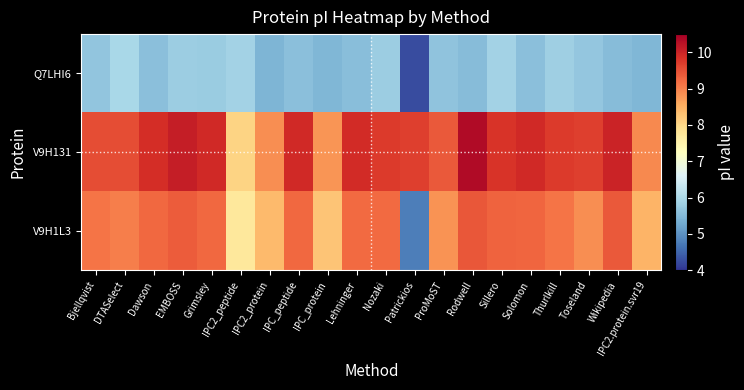

Reading right to left, list all the values displayed in this chart.

Q7LHI6: IPC2.protein.svr19=5.5	Wikipedia=5.5	Toseland=5.7	Thurlkill=5.8	Solomon=5.6	Sillero=5.9	Rodwell=5.5	ProMoST=5.6	Patrickios=4.3	Nozaki=5.8	Lehninger=5.5	IPC_protein=5.4	IPC_peptide=5.6	IPC2_protein=5.4	IPC2_peptide=5.9	Grimsley=5.8	EMBOSS=5.8	Dawson=5.6	DTASelect=5.9	Bjellqvist=5.7
V9H131: IPC2.protein.svr19=8.9	Wikipedia=10.0	Toseland=9.7	Thurlkill=9.7	Solomon=9.9	Sillero=9.8	Rodwell=10.3	ProMoST=9.4	Patrickios=9.7	Nozaki=9.7	Lehninger=9.9	IPC_protein=8.8	IPC_peptide=9.9	IPC2_protein=8.9	IPC2_peptide=8.0	Grimsley=9.9	EMBOSS=10.1	Dawson=9.9	DTASelect=9.5	Bjellqvist=9.5
V9H1L3: IPC2.protein.svr19=8.4	Wikipedia=9.4	Toseland=8.9	Thurlkill=9.1	Solomon=9.3	Sillero=9.3	Rodwell=9.4	ProMoST=8.8	Patrickios=4.8	Nozaki=9.2	Lehninger=9.2	IPC_protein=8.2	IPC_peptide=9.3	IPC2_protein=8.4	IPC2_peptide=7.7	Grimsley=9.3	EMBOSS=9.4	Dawson=9.2	DTASelect=9.0	Bjellqvist=9.1